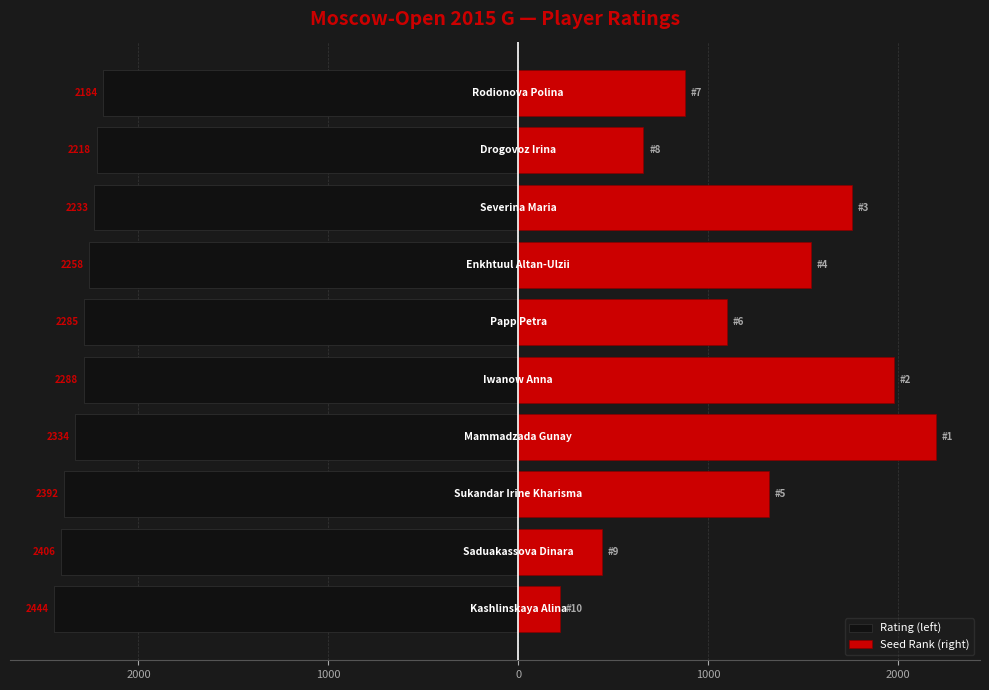

Reading right to left, what are all the values shown in this chart?

Rating (left): -2184	-2218	-2233	-2258	-2285	-2288	-2334	-2392	-2406	-2444
Seed Rank (right): 880	660	1760	1540	1100	1980	2200	1320	440	220